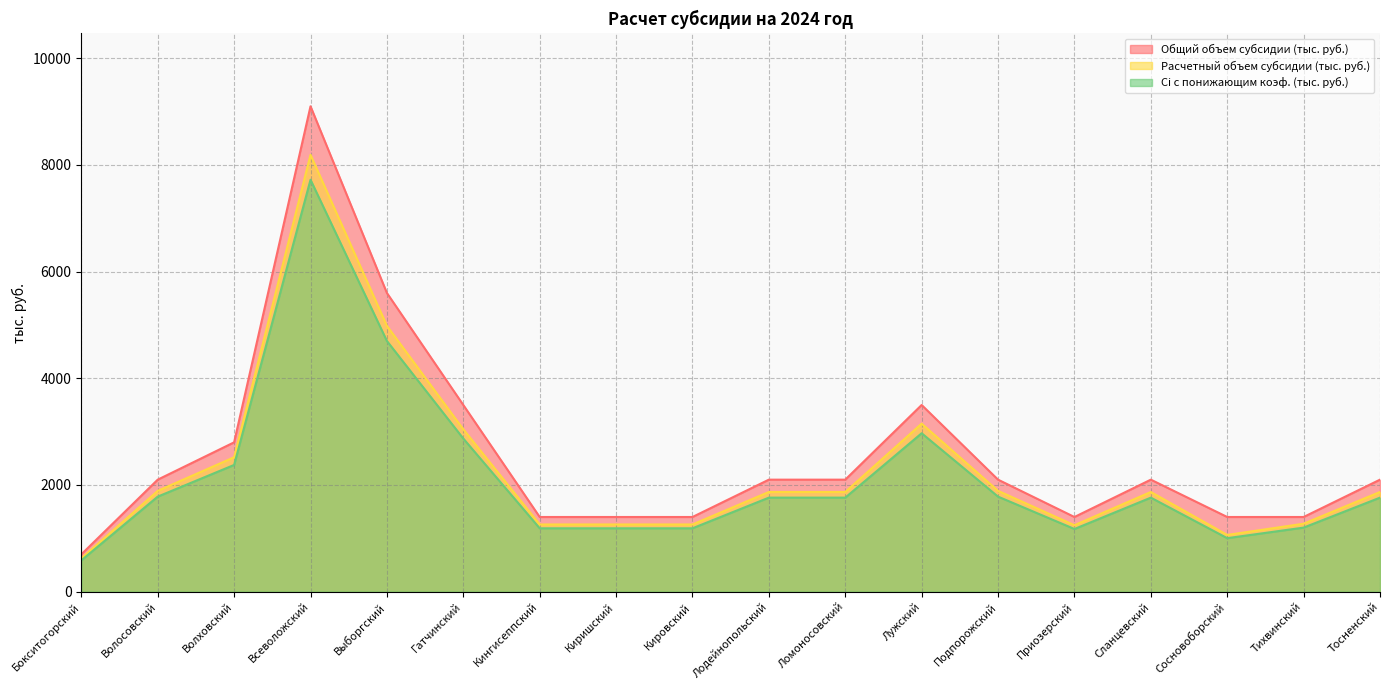

True or false: Ci с понижающим коэф. (тыс. руб.) has a value of 2583 at Ломоносовский.

False